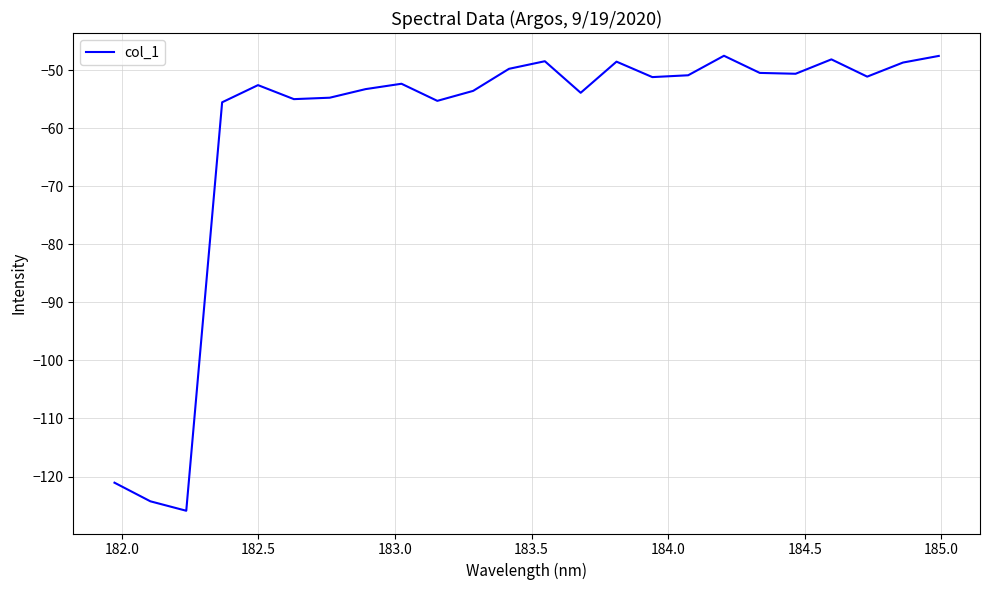

What is the difference between the maximum and minimum values?

78.4